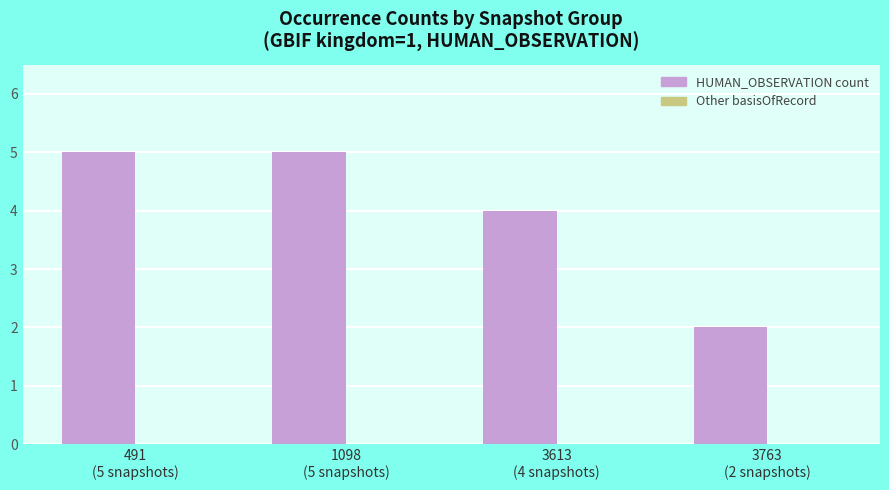

What is the average value?

4